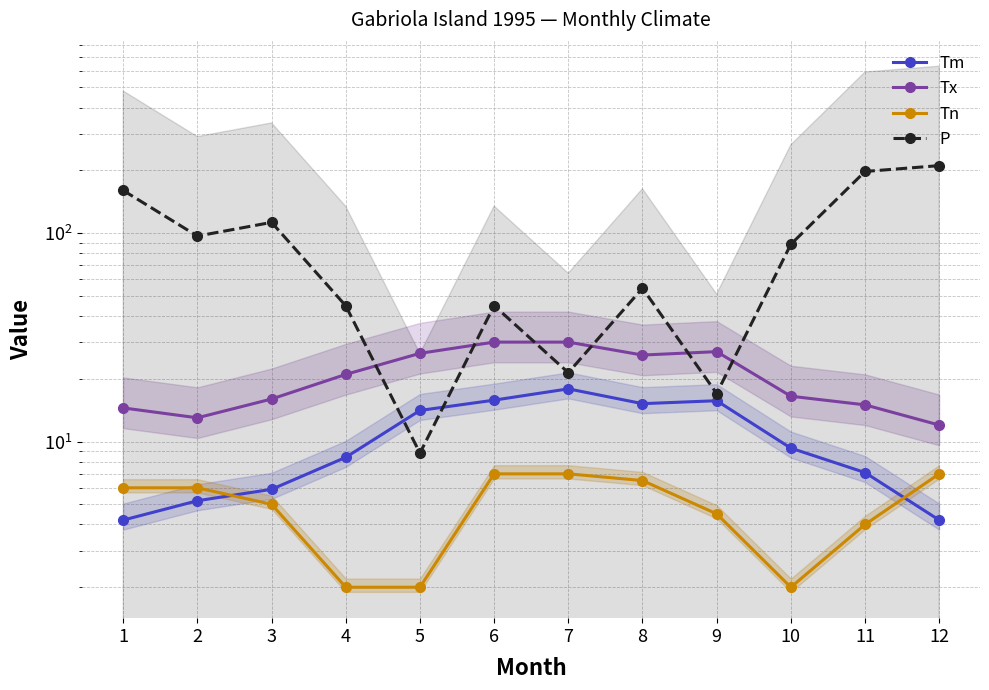

Reading left to right, list all the values displayed in this chart.

Tm: 4.2	5.2	5.9	8.4	14.1	15.8	17.9	15.2	15.7	9.3	7.1	4.2
Tx: 14.5	13.0	16.0	21.0	26.5	30.0	30.0	26.0	27.0	16.5	15.0	12.0
Tn: 6.0	6.0	5.0	2.0	2.0	7.0	7.0	6.5	4.5	2.0	4.0	7.0
P: 160.2	96.8	112.6	44.8	8.8	44.9	21.4	54.4	17.0	88.4	197.6	210.8